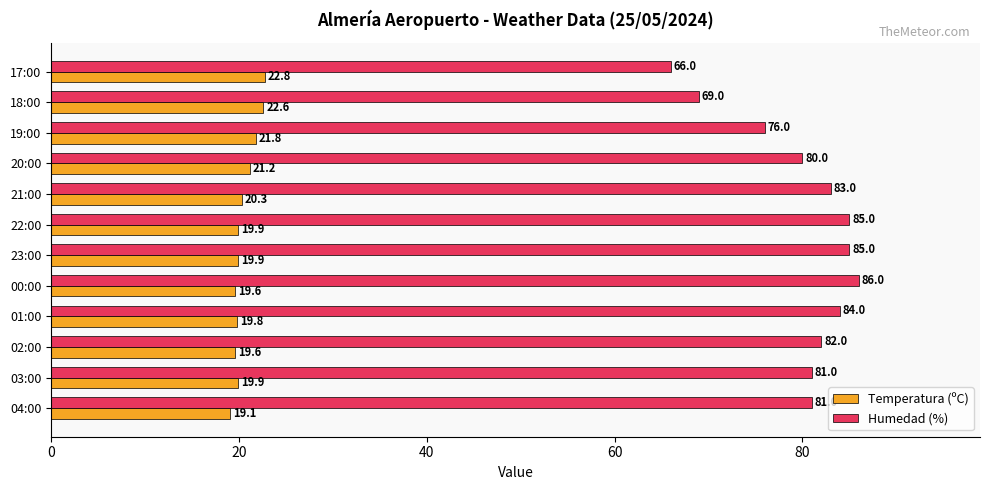

Rank the series by their maximum value, from highest to lowest.

Humedad (%), Temperatura (ºC)